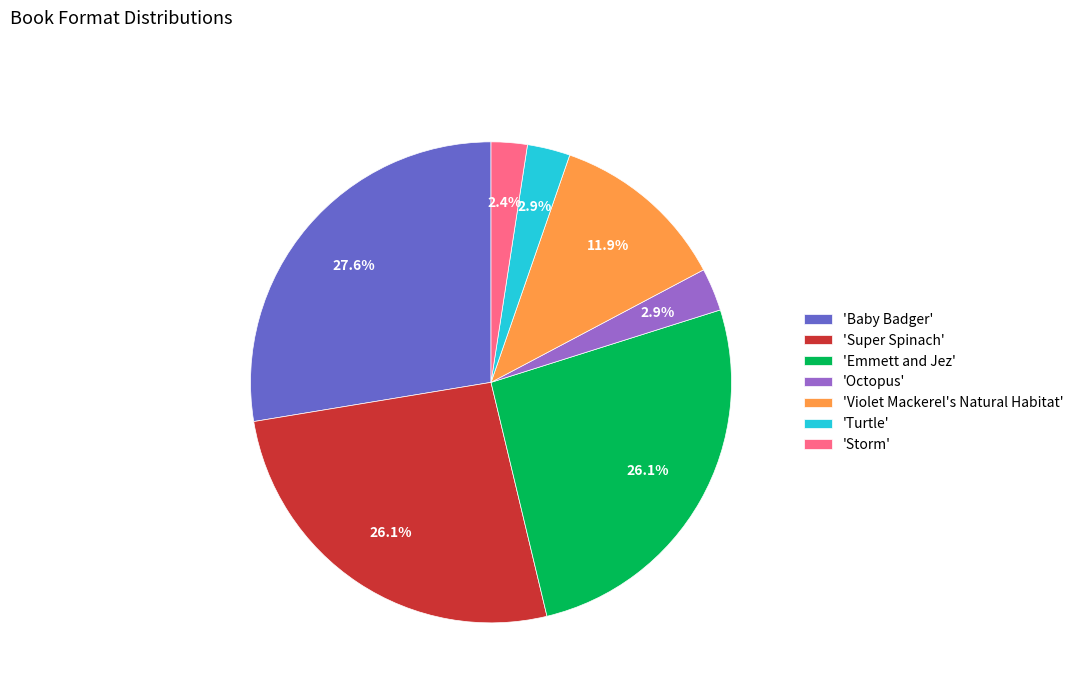

Which slice is the largest?

'Baby Badger'